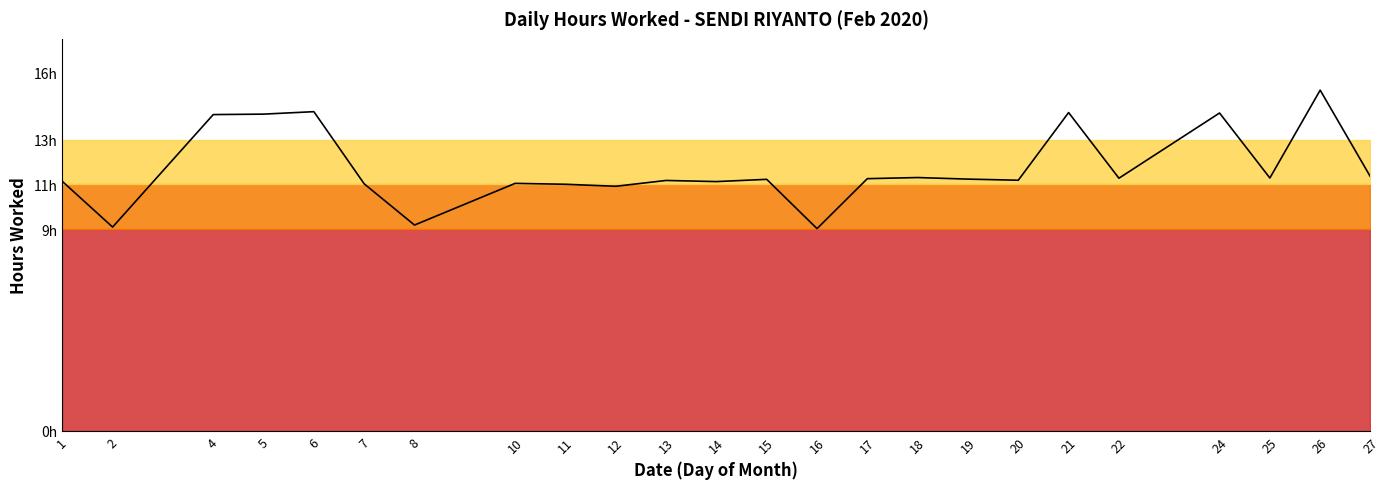

Reading left to right, list all the values displayed in this chart.

1=11.1	2=9.1	4=14.1	5=14.1	6=14.2	7=11.0	8=9.2	10=11.1	11=11.0	12=10.9	13=11.2	14=11.1	15=11.2	16=9.0	17=11.3	18=11.3	19=11.2	20=11.2	21=14.2	22=11.3	24=14.2	25=11.3	26=15.2	27=11.3